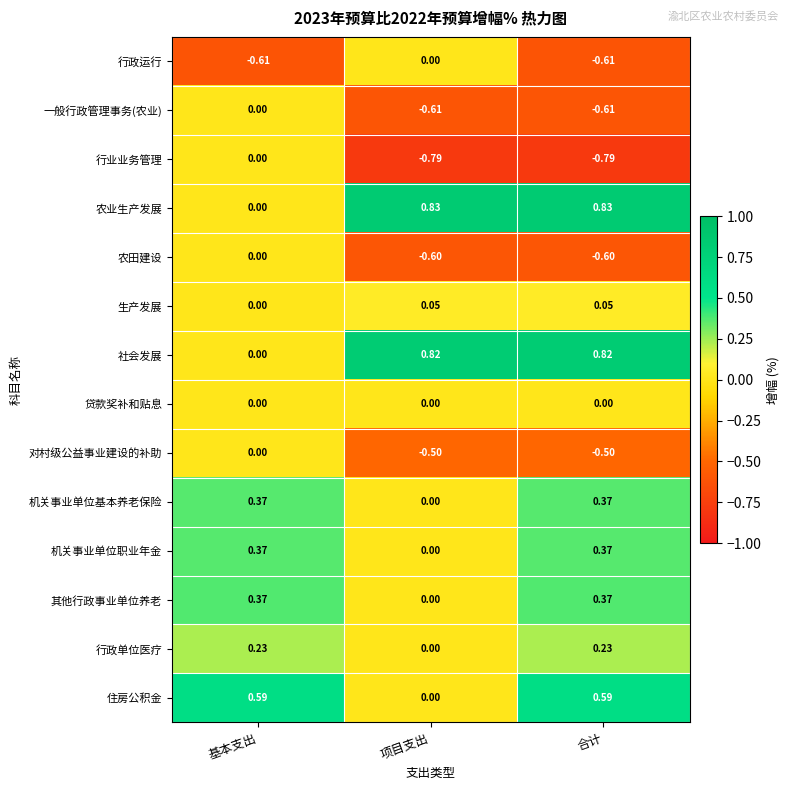

Which series has the largest total across all categories?

农业生产发展